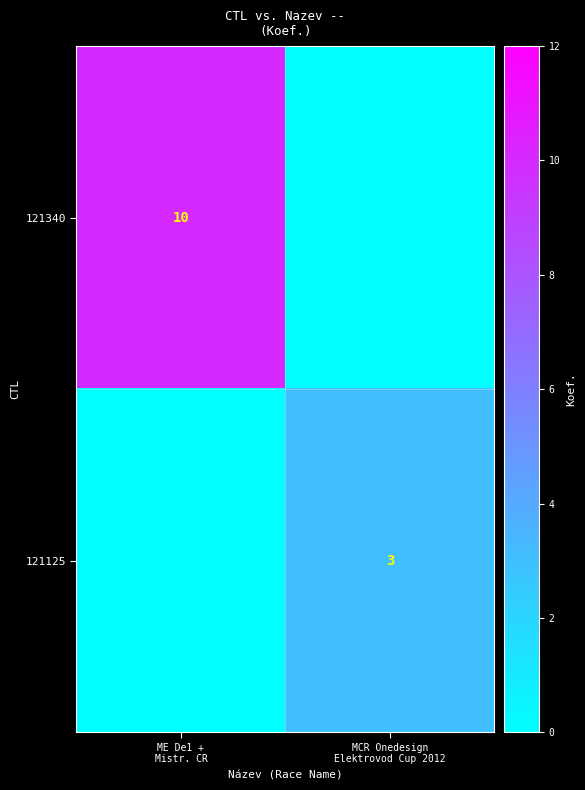

What is the difference between the 121125 values at ME De1 + Mistr. CR and MCR Onedesign Elektrovod Cup 2012?

3